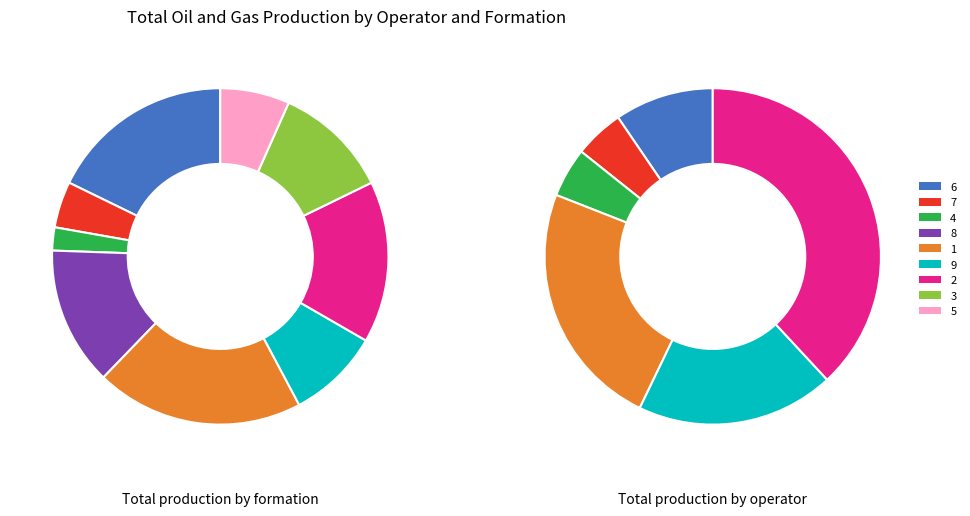

To the nearest percent, what is the combined percentage of 9 and 2?

25%